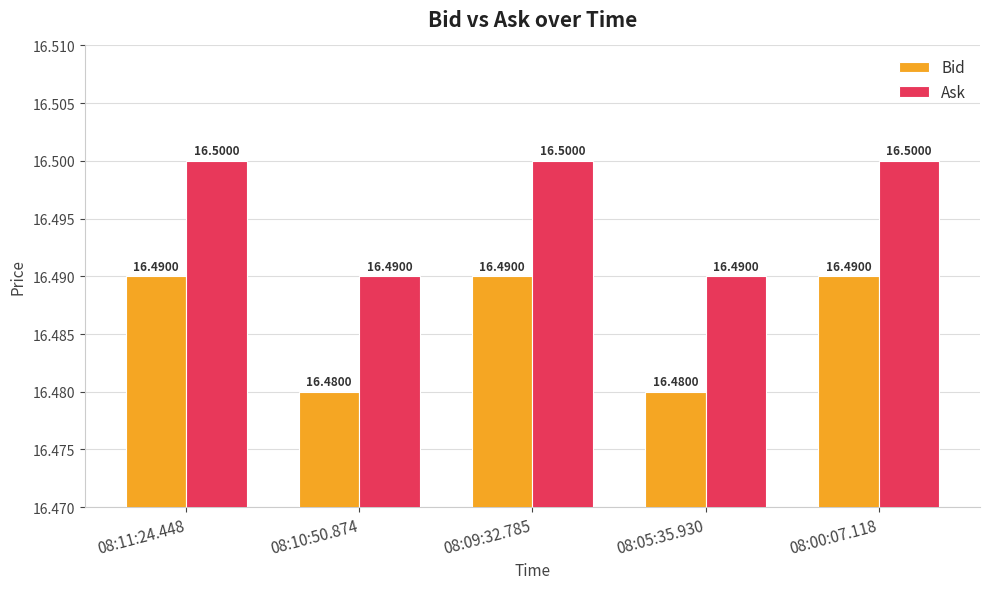

Reading left to right, list all the values displayed in this chart.

Bid: 08:11:24.448=16.5	08:10:50.874=16.5	08:09:32.785=16.5	08:05:35.930=16.5	08:00:07.118=16.5
Ask: 08:11:24.448=16.5	08:10:50.874=16.5	08:09:32.785=16.5	08:05:35.930=16.5	08:00:07.118=16.5